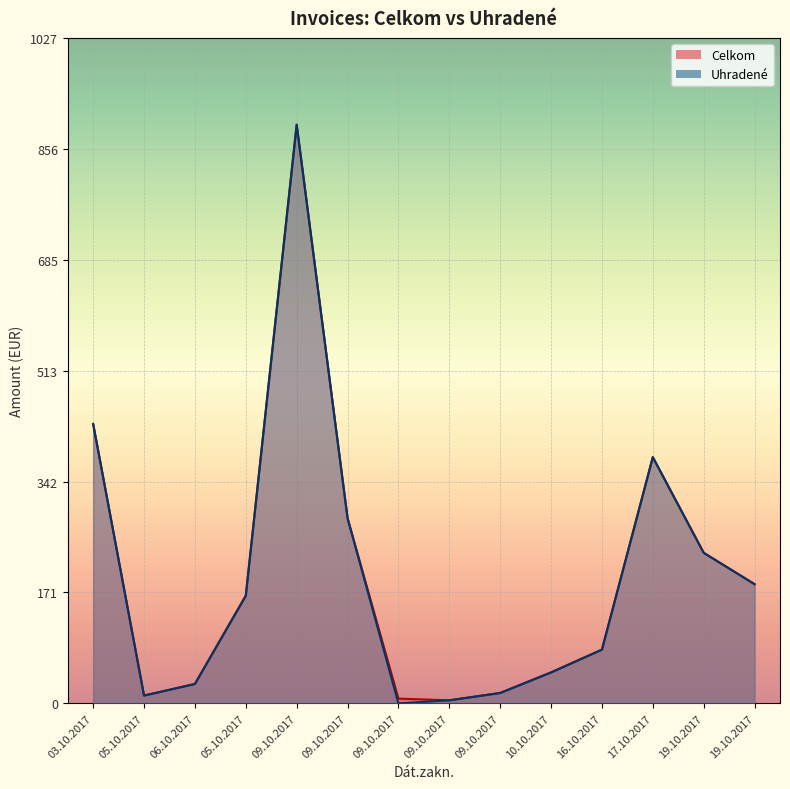

At which label is Celkom closest to 448?

03.10.2017